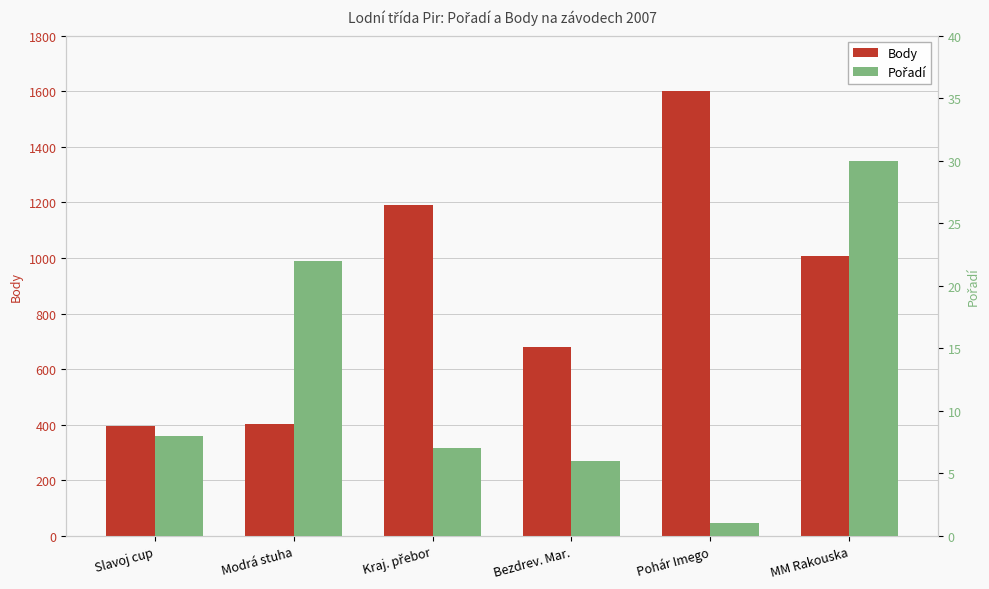

The Pořadí series shows 22 at Modrá stuha. True or false?

True